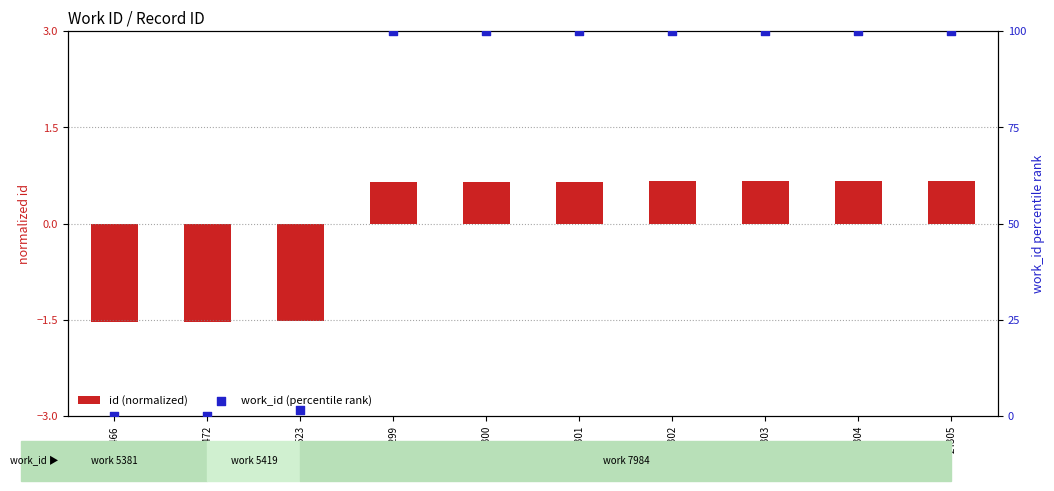

What is the total value across all series at 24299?

100.7